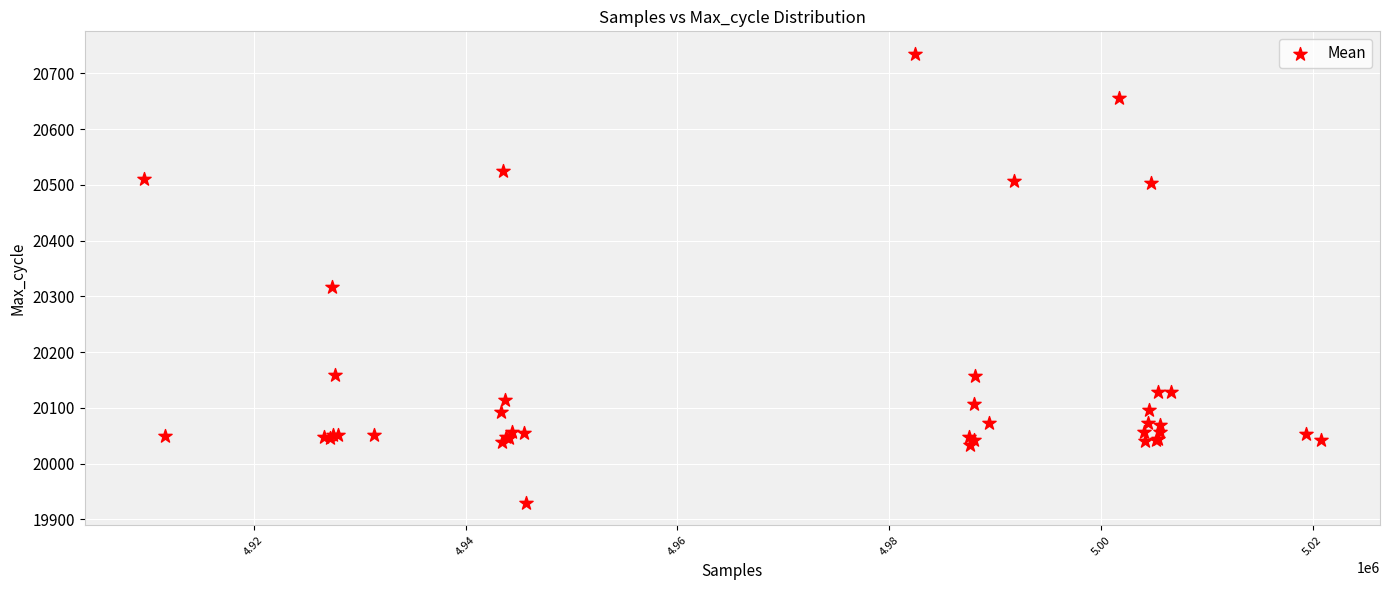

What Y value in the scatter plot is closest to 20332?

20317